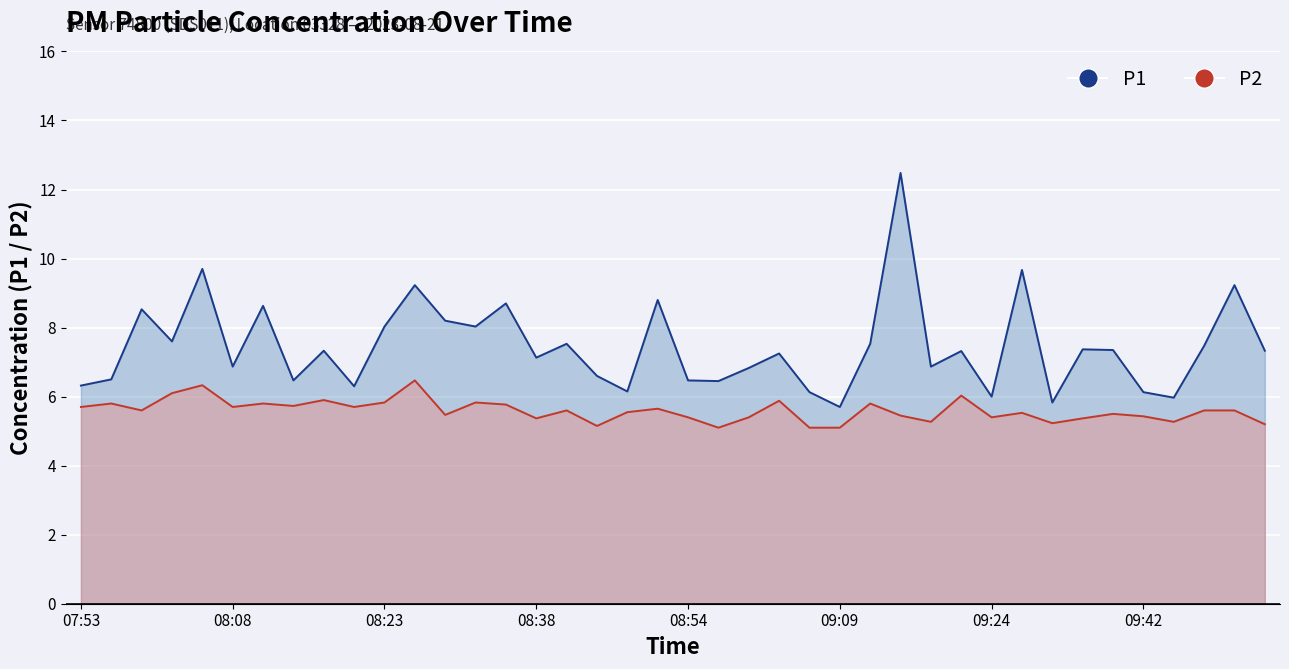

What is the maximum value shown in the chart?

12.5